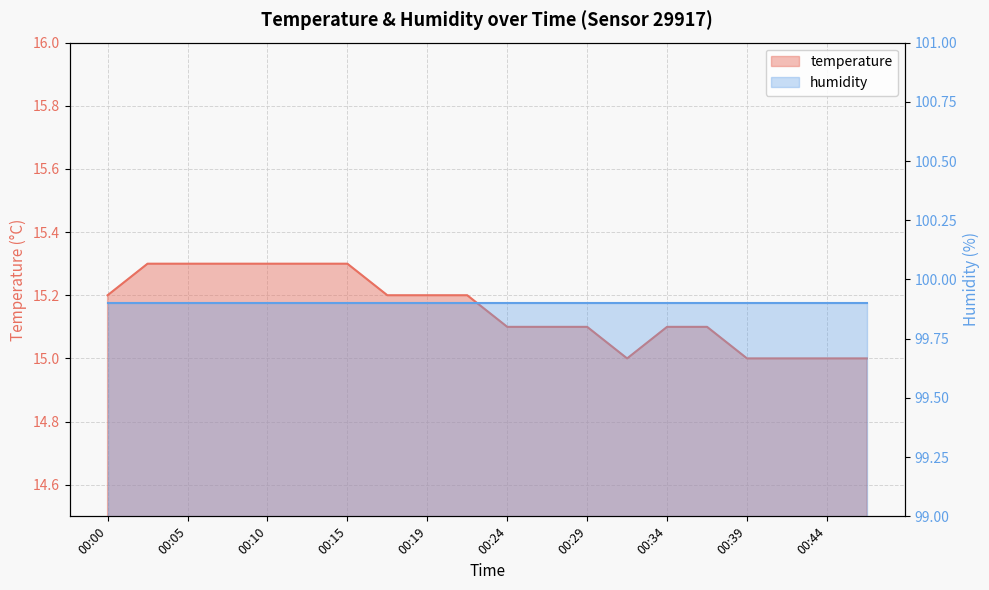

How many values exceed 15?

15